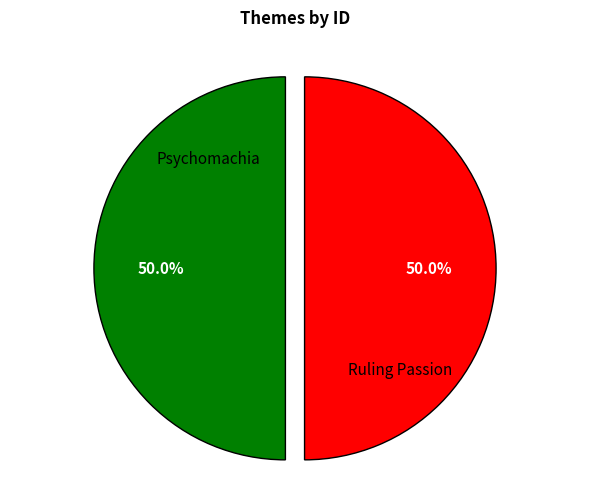

Is it true that Psychomachia is 41% of the pie?

False